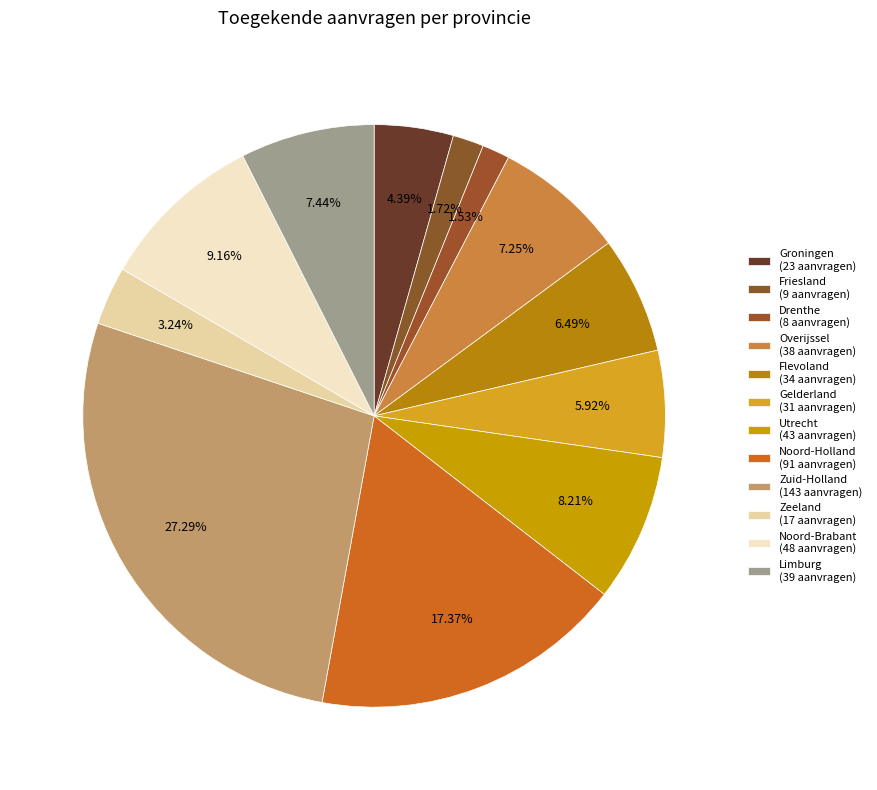

Count the number of slices in the pie.

12